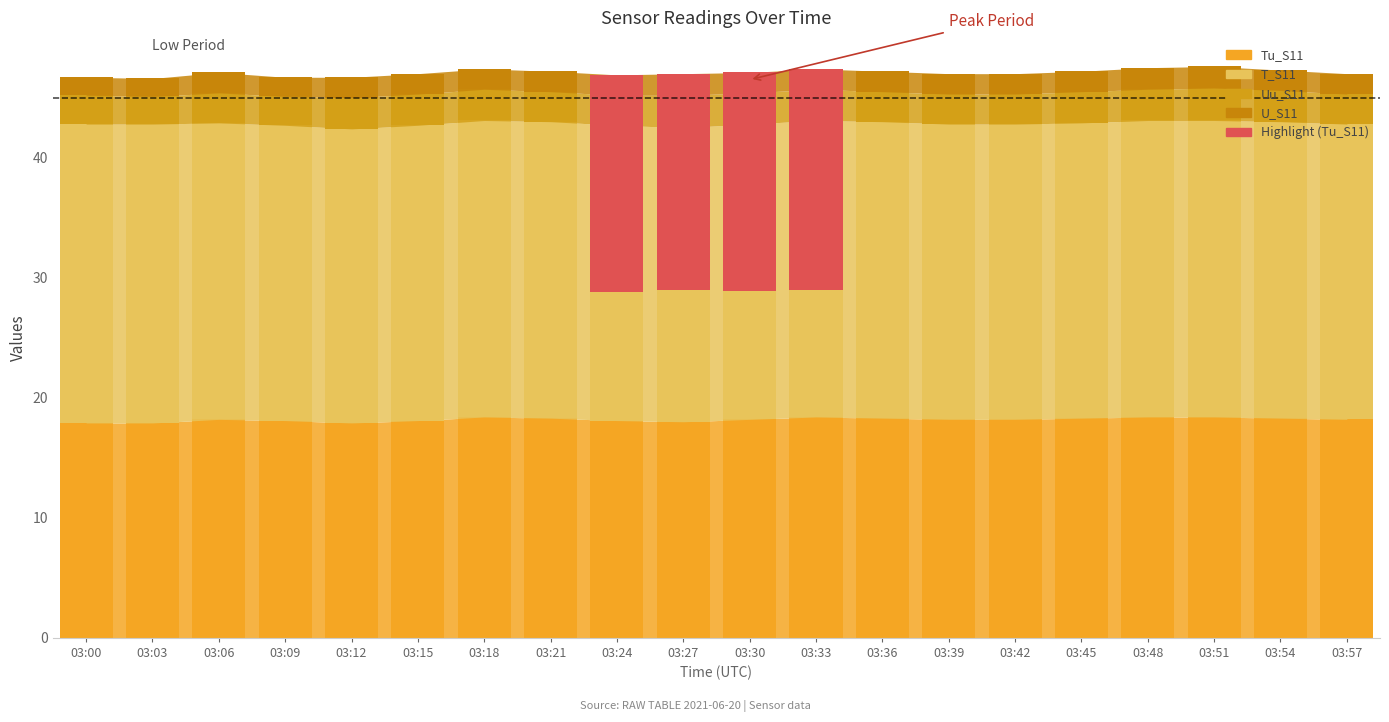

How many bars are there in each group?

4